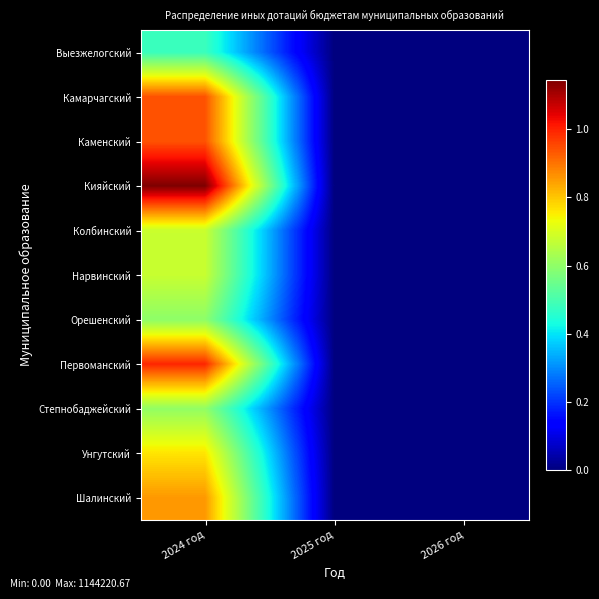

What is the greatest value displayed?

1144220.7